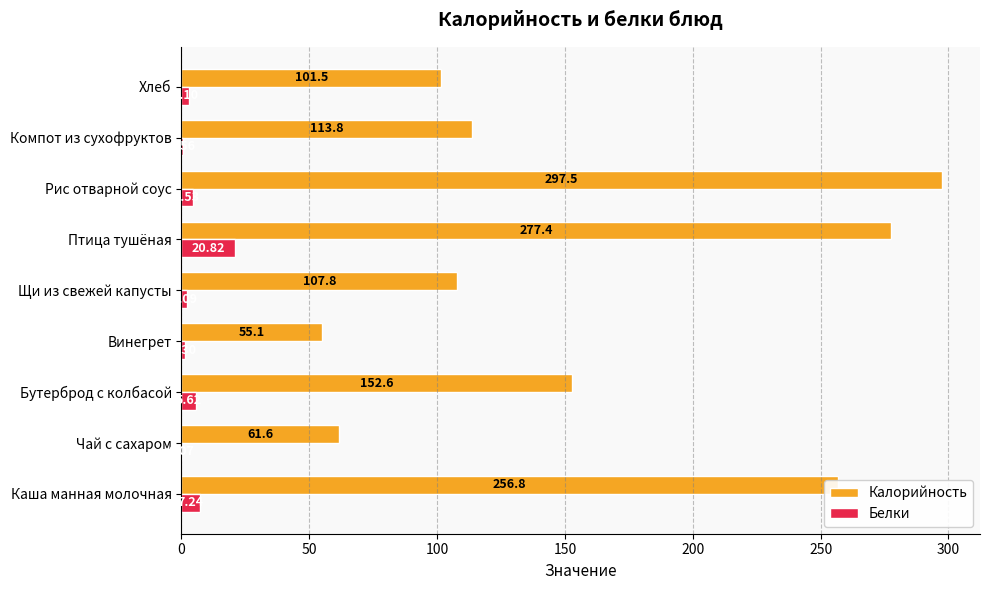

Which label corresponds to the largest value in the chart?

Рис отварной соус